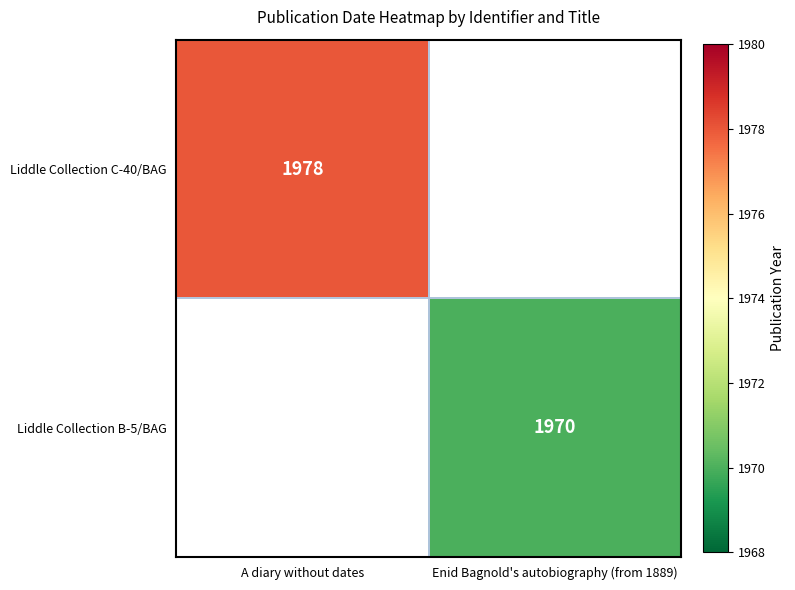

Is it true that Liddle Collection C-40/BAG equals 2770 at A diary without dates?

False